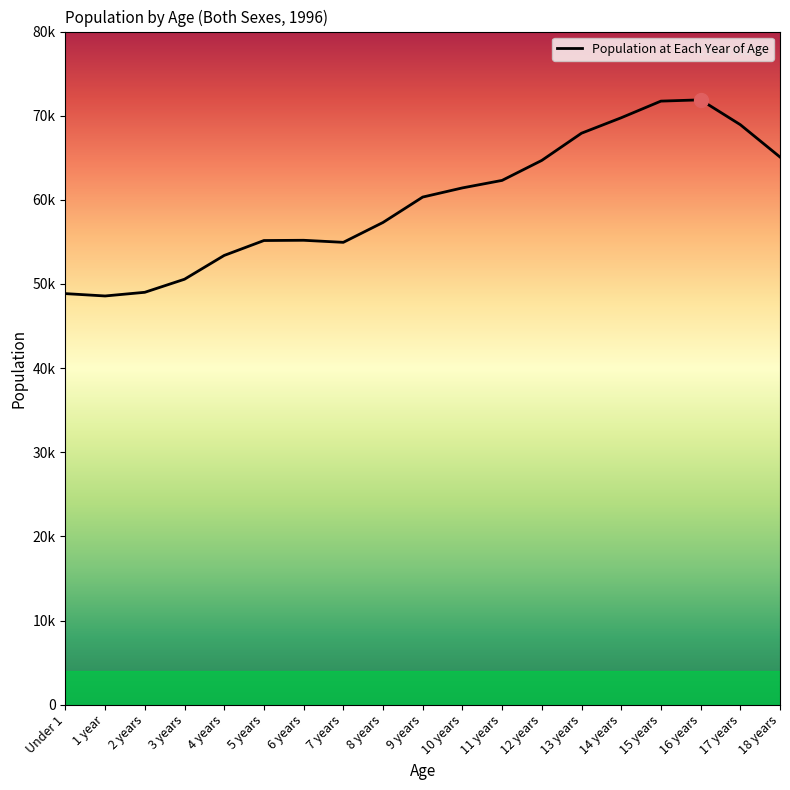

What is the approximate value at 7 years?

54948